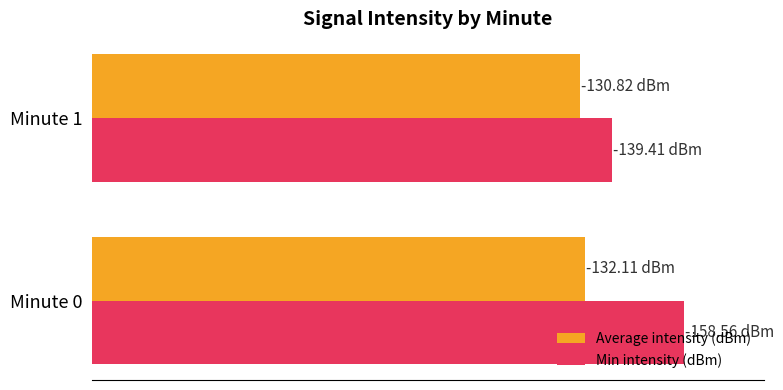

What are all the series names shown in the legend?

Average intensity (dBm), Min intensity (dBm)